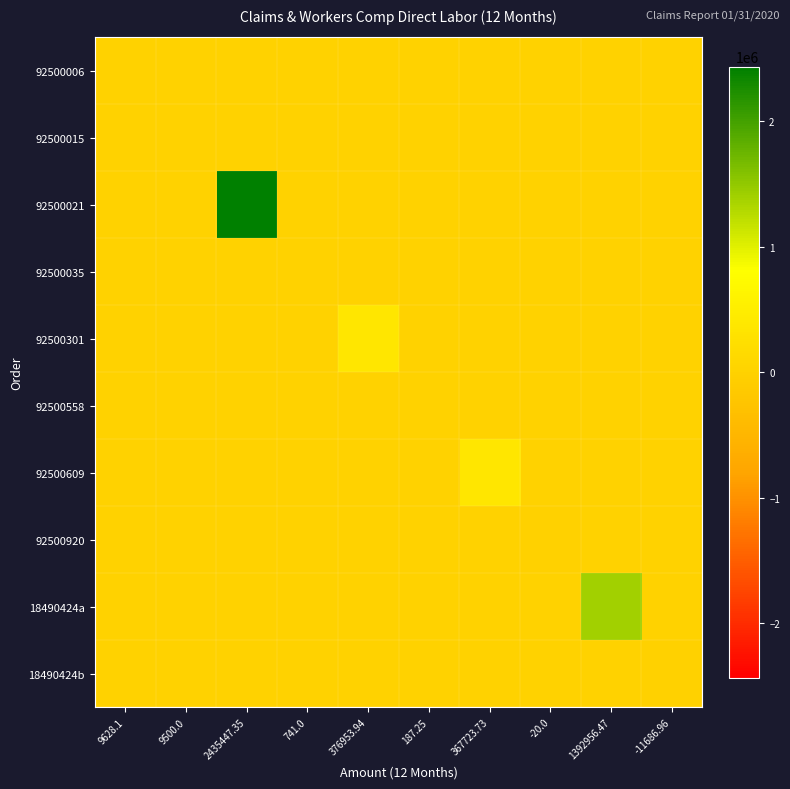

Reading left to right, transcribe all the data shown in this chart.

92500006: 9628.1=9628.1	9500.0=0.0	2435447.35=0.0	741.0=0.0	376953.94=0.0	187.25=0.0	367723.73=0.0	-20.0=0.0	1392956.47=0.0	-11686.96=0.0
92500015: 9628.1=0.0	9500.0=9500.0	2435447.35=0.0	741.0=0.0	376953.94=0.0	187.25=0.0	367723.73=0.0	-20.0=0.0	1392956.47=0.0	-11686.96=0.0
92500021: 9628.1=0.0	9500.0=0.0	2435447.35=2435447.4	741.0=0.0	376953.94=0.0	187.25=0.0	367723.73=0.0	-20.0=0.0	1392956.47=0.0	-11686.96=0.0
92500035: 9628.1=0.0	9500.0=0.0	2435447.35=0.0	741.0=741.0	376953.94=0.0	187.25=0.0	367723.73=0.0	-20.0=0.0	1392956.47=0.0	-11686.96=0.0
92500301: 9628.1=0.0	9500.0=0.0	2435447.35=0.0	741.0=0.0	376953.94=376953.9	187.25=0.0	367723.73=0.0	-20.0=0.0	1392956.47=0.0	-11686.96=0.0
92500558: 9628.1=0.0	9500.0=0.0	2435447.35=0.0	741.0=0.0	376953.94=0.0	187.25=187.2	367723.73=0.0	-20.0=0.0	1392956.47=0.0	-11686.96=0.0
92500609: 9628.1=0.0	9500.0=0.0	2435447.35=0.0	741.0=0.0	376953.94=0.0	187.25=0.0	367723.73=367723.7	-20.0=0.0	1392956.47=0.0	-11686.96=0.0
92500920: 9628.1=0.0	9500.0=0.0	2435447.35=0.0	741.0=0.0	376953.94=0.0	187.25=0.0	367723.73=0.0	-20.0=-20.0	1392956.47=0.0	-11686.96=0.0
18490424a: 9628.1=0.0	9500.0=0.0	2435447.35=0.0	741.0=0.0	376953.94=0.0	187.25=0.0	367723.73=0.0	-20.0=0.0	1392956.47=1392956.5	-11686.96=0.0
18490424b: 9628.1=0.0	9500.0=0.0	2435447.35=0.0	741.0=0.0	376953.94=0.0	187.25=0.0	367723.73=0.0	-20.0=0.0	1392956.47=0.0	-11686.96=-11687.0